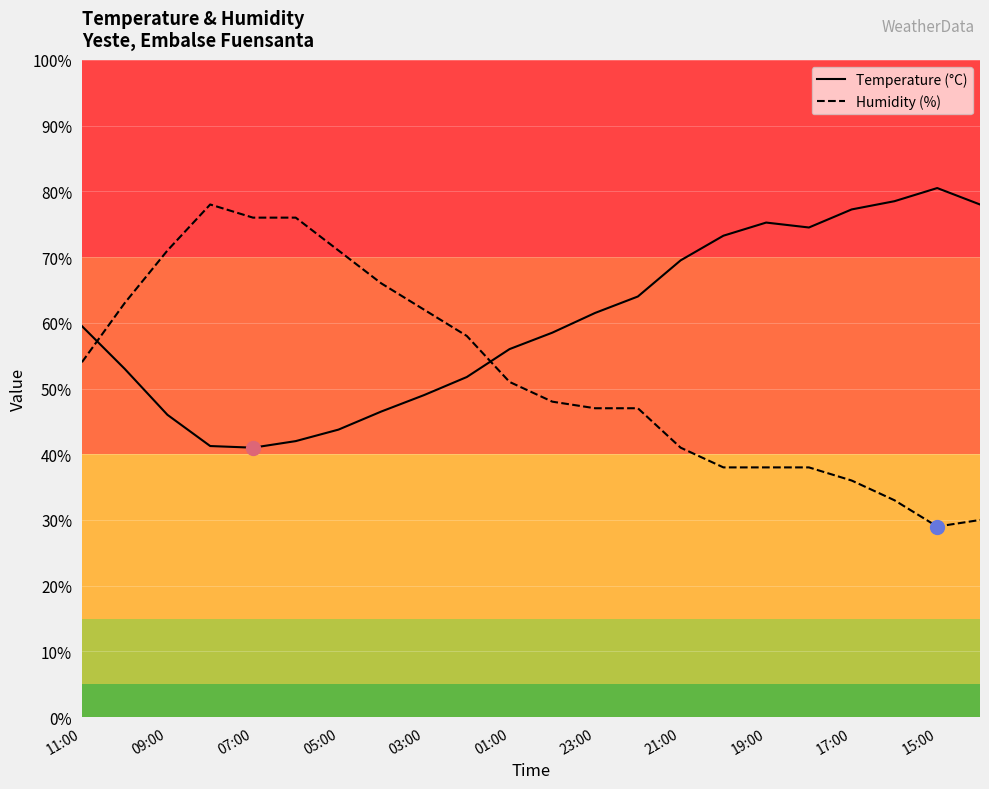

Which series has the largest range (max minus min)?

Humidity (%)